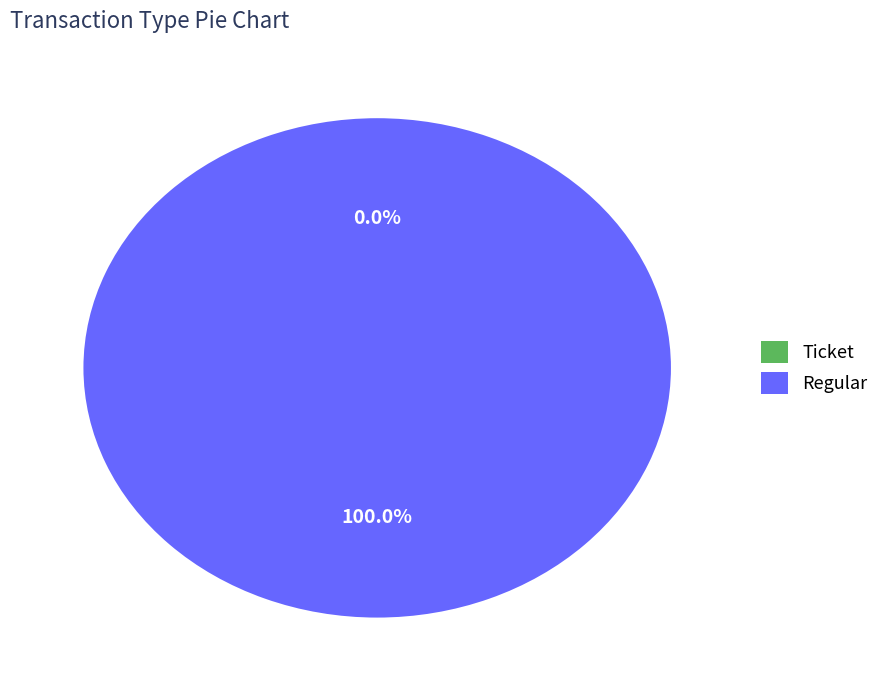

To the nearest percent, what is the difference between the Ticket and Regular slice percentages?

100%